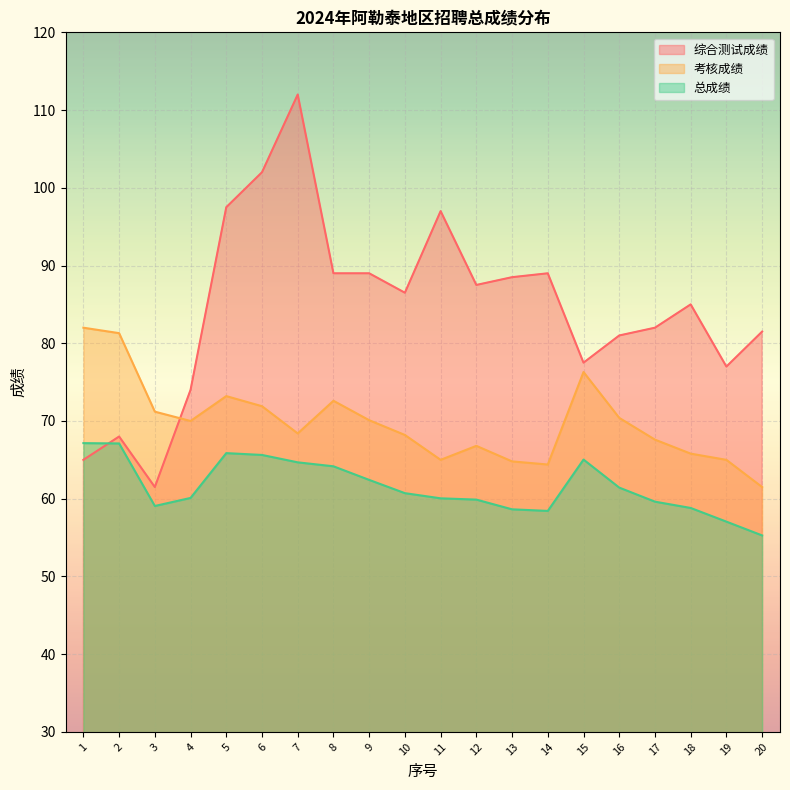

Where is the first local maximum for 总成绩?

5